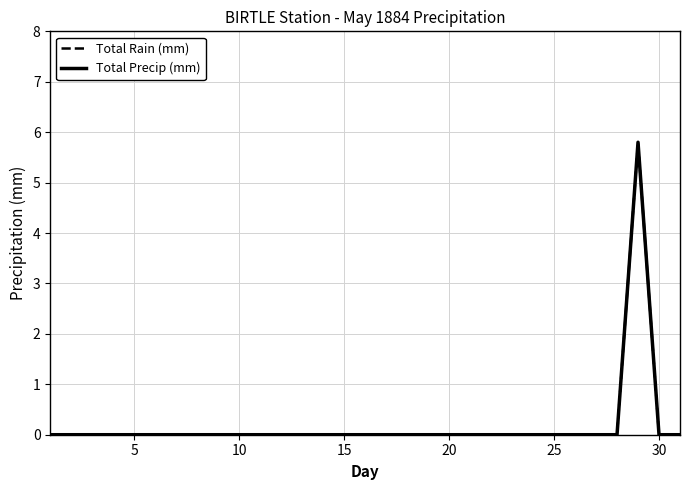

Which series has the widest spread of values?

Total Rain (mm)